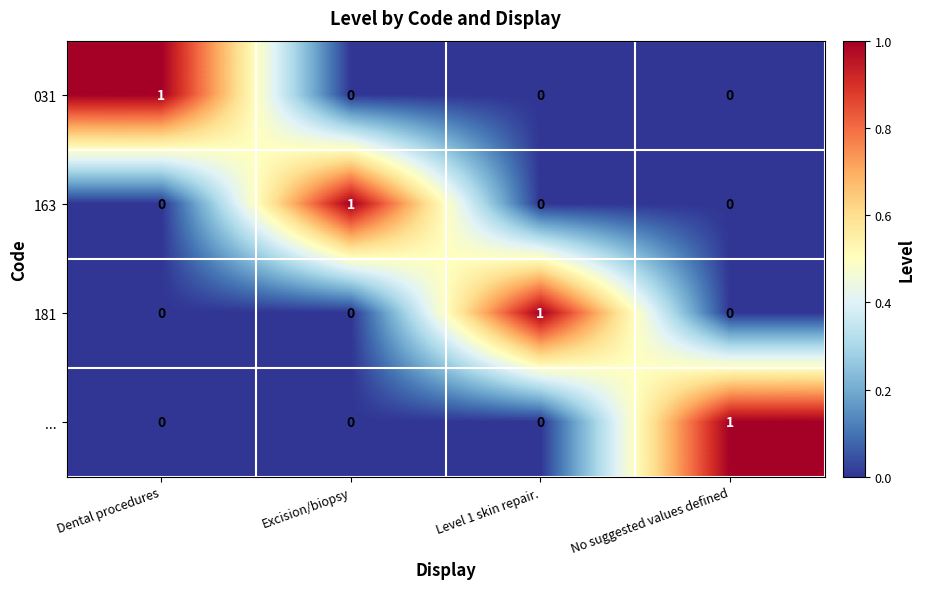

Reading left to right, list all the values displayed in this chart.

031: Dental procedures=1	Excision/biopsy=0	Level 1 skin repair.=0	No suggested values defined=0
163: Dental procedures=0	Excision/biopsy=1	Level 1 skin repair.=0	No suggested values defined=0
181: Dental procedures=0	Excision/biopsy=0	Level 1 skin repair.=1	No suggested values defined=0
...: Dental procedures=0	Excision/biopsy=0	Level 1 skin repair.=0	No suggested values defined=1